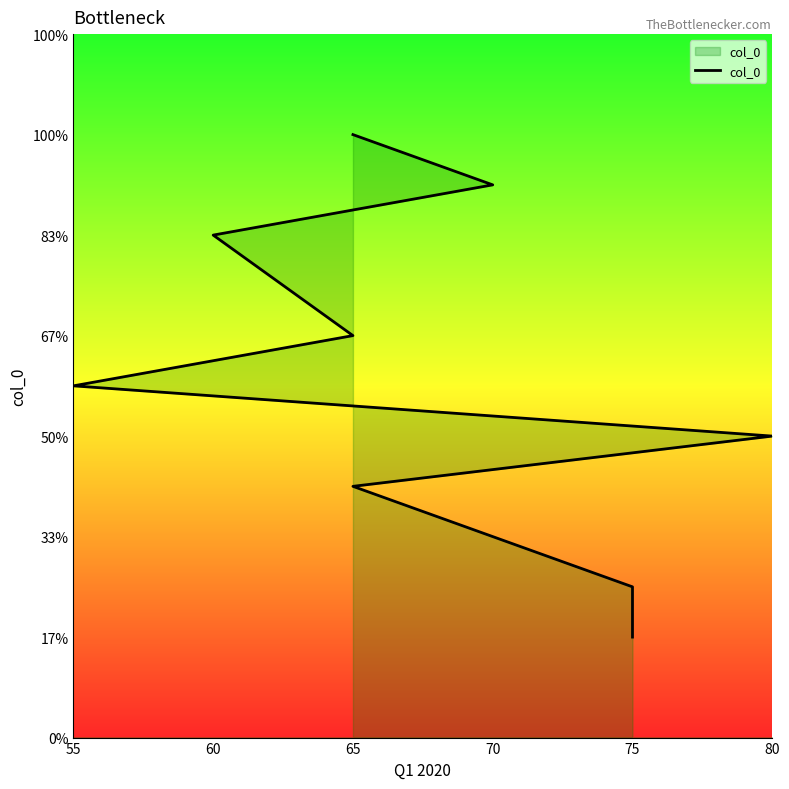

How many lines are shown in the chart?

1